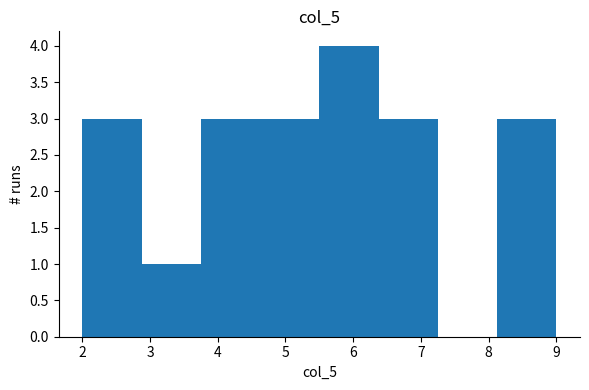

Over which range of the x-axis is the bar tallest?

5.5 to 6.4